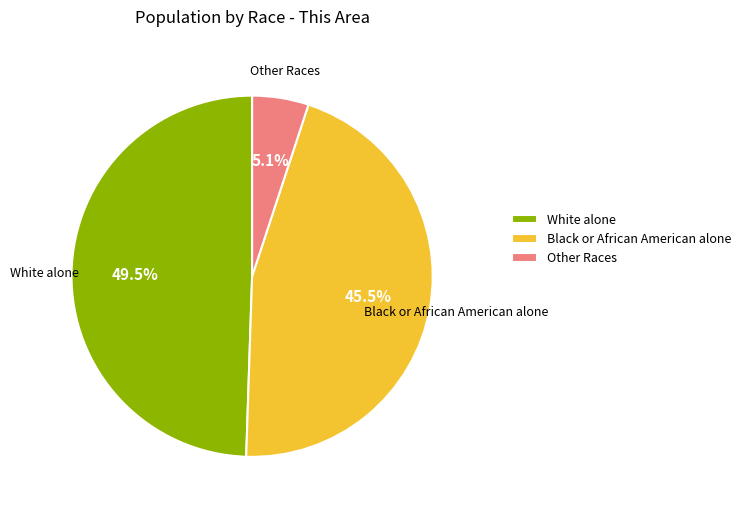

Combined, do White alone and Black or African American alone account for over 50%?

Yes